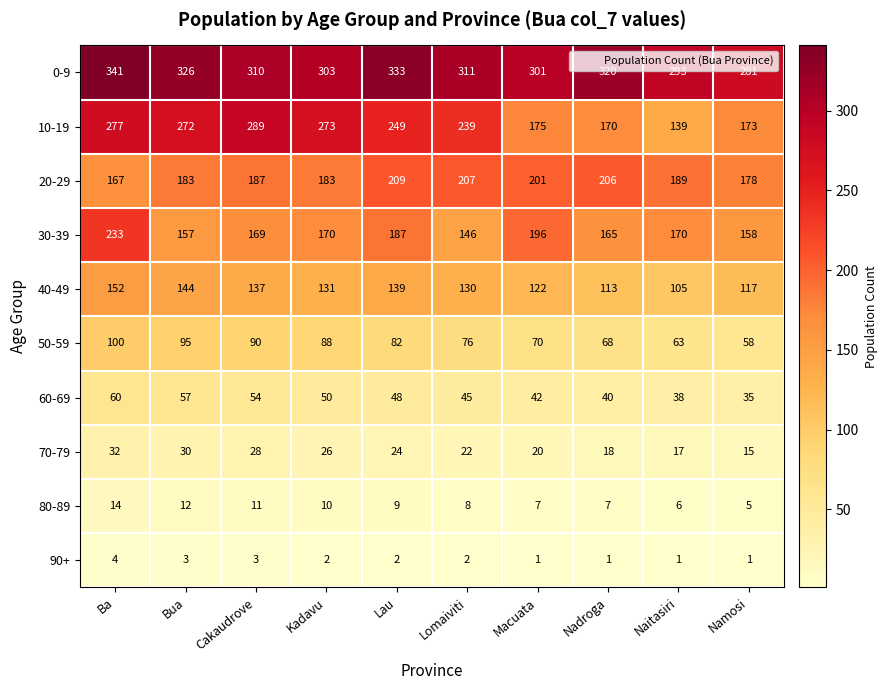

What value does the 40-49 series have at Kadavu?

131